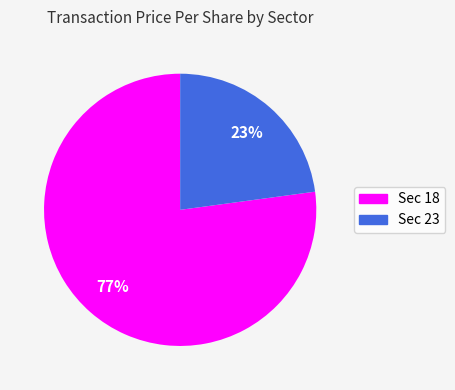

To the nearest percent, what is the difference between the largest and smallest slice percentages?

54%